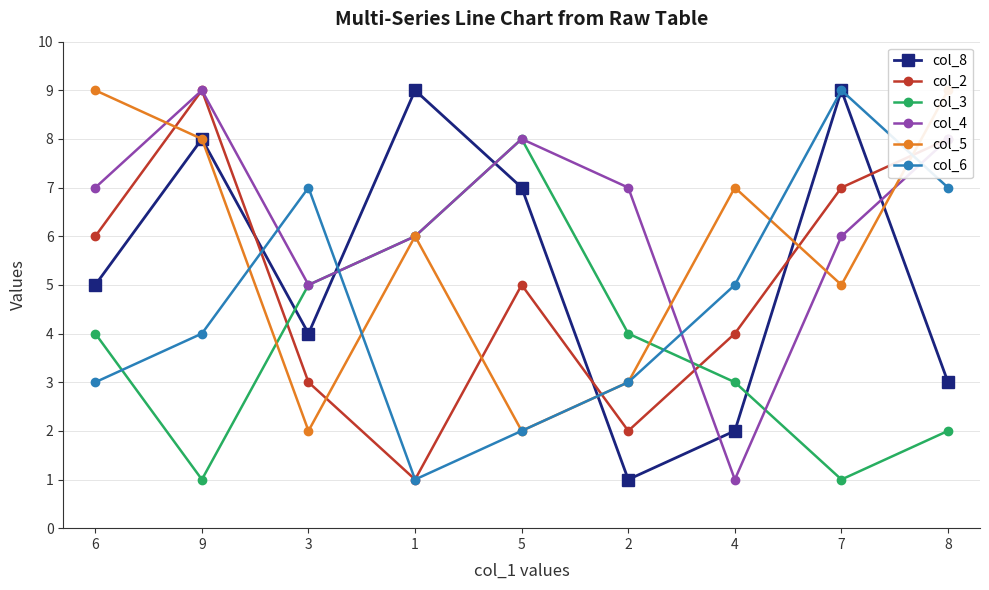

True or false: col_8 and col_4 cross at least once.

True